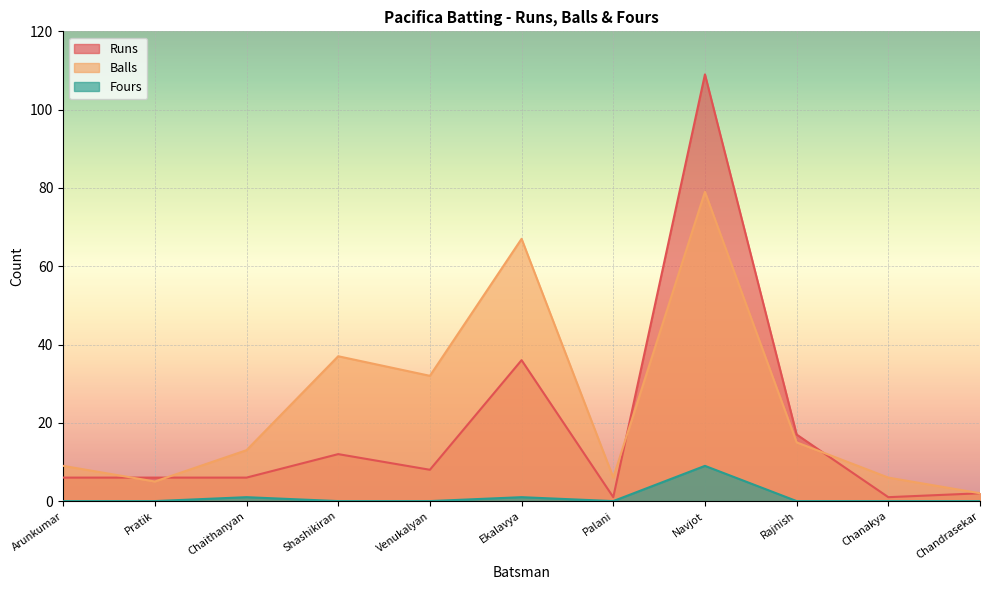

What is the label of the 5th point from the right?

Palani